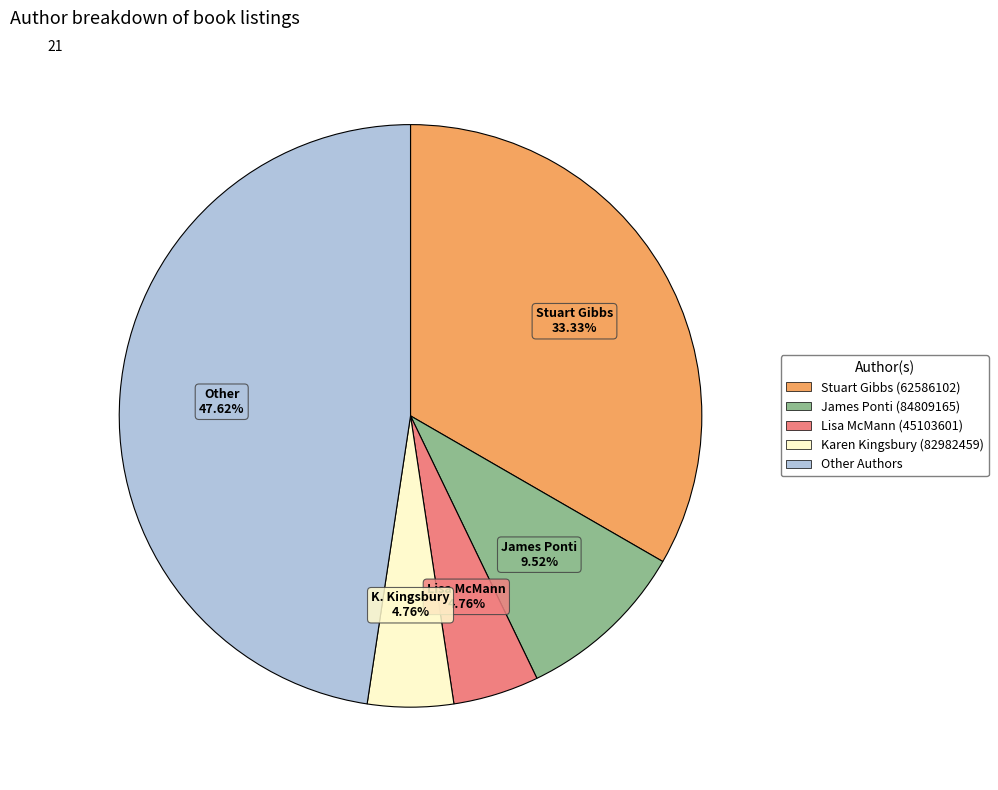

What is the ratio of the value at Karen Kingsbury (82982459) to the value at Lisa McMann (45103601)?

1.0